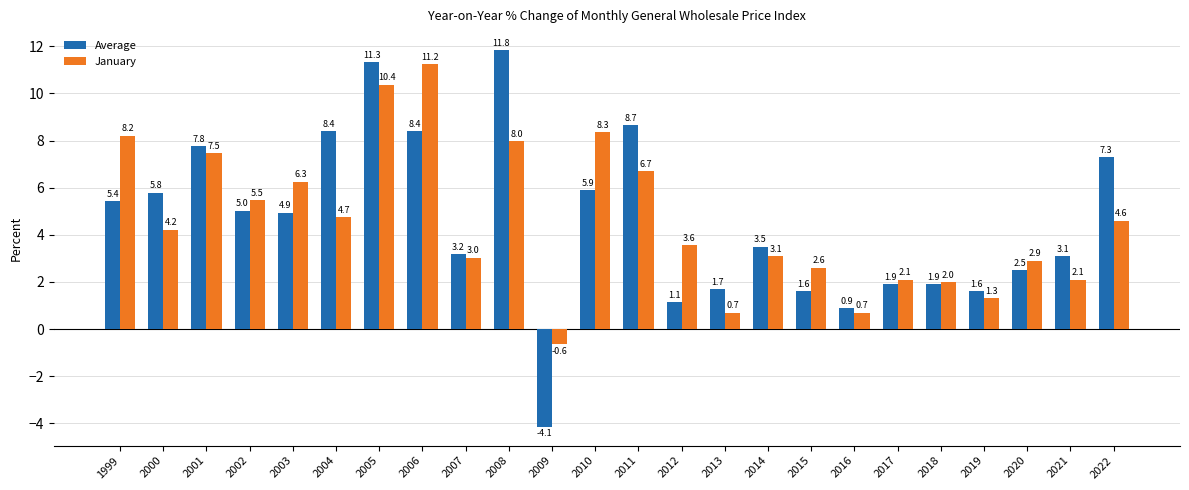

Count the number of data series in this chart.

2